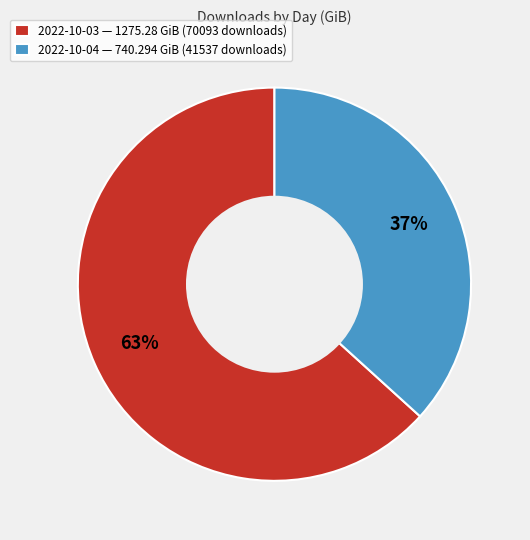

To the nearest percent, what is the average slice percentage?

50%